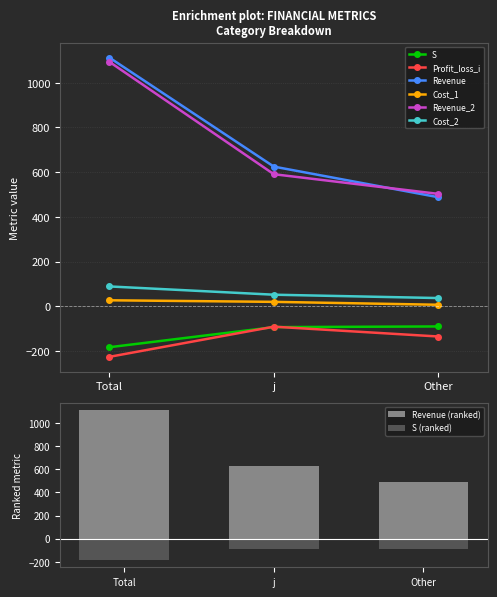

True or false: Profit_loss_i has a value of -91 at j.

True